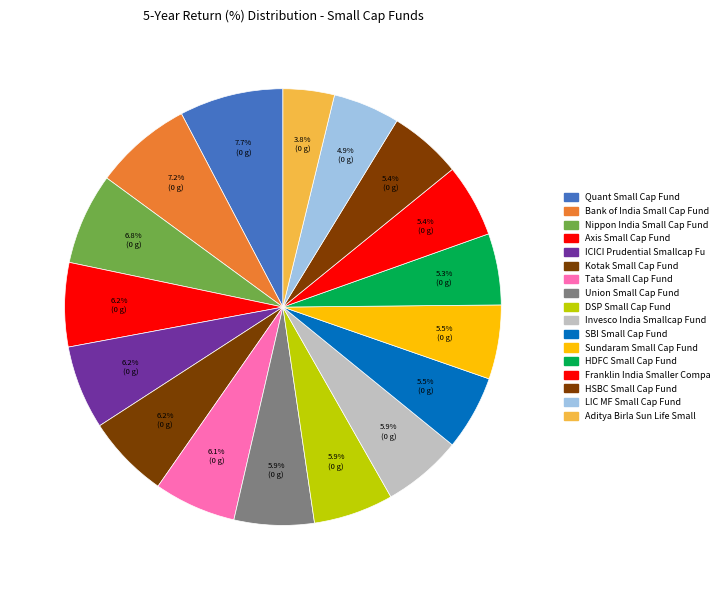

Rank the categories by value from lowest to highest.

Aditya Birla Sun Life Small Cap Fund, LIC MF Small Cap Fund, HDFC Small Cap Fund, HSBC Small Cap Fund, Franklin India Smaller Companies Fund, Sundaram Small Cap Fund, SBI Small Cap Fund, Invesco India Smallcap Fund, DSP Small Cap Fund, Union Small Cap Fund, Tata Small Cap Fund, Kotak Small Cap Fund, ICICI Prudential Smallcap Fund, Axis Small Cap Fund, Nippon India Small Cap Fund, Bank of India Small Cap Fund, Quant Small Cap Fund